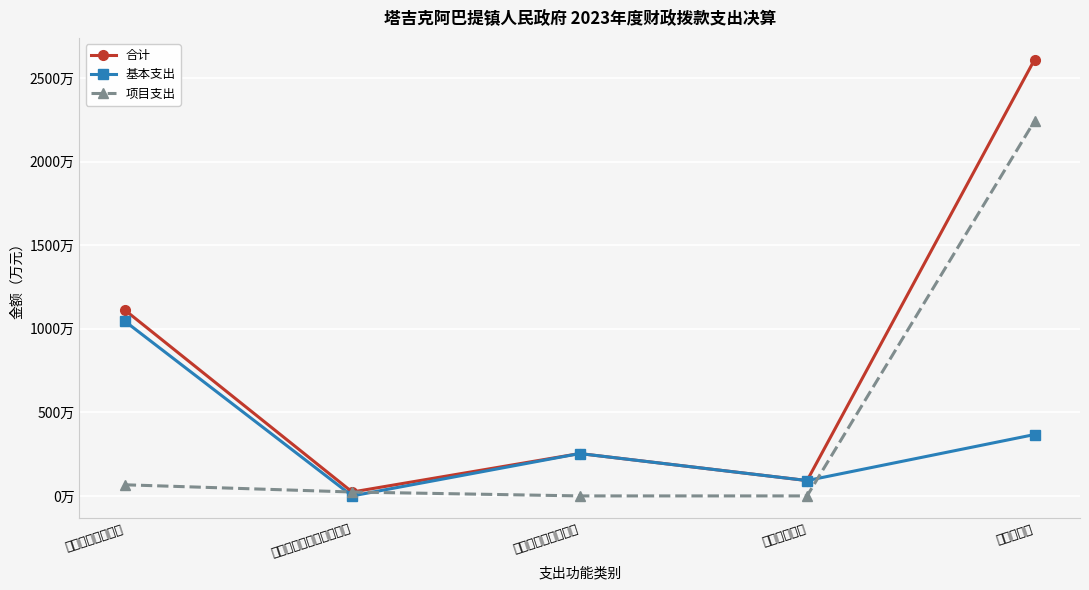

What position from the left is 卫生健康支出?

4